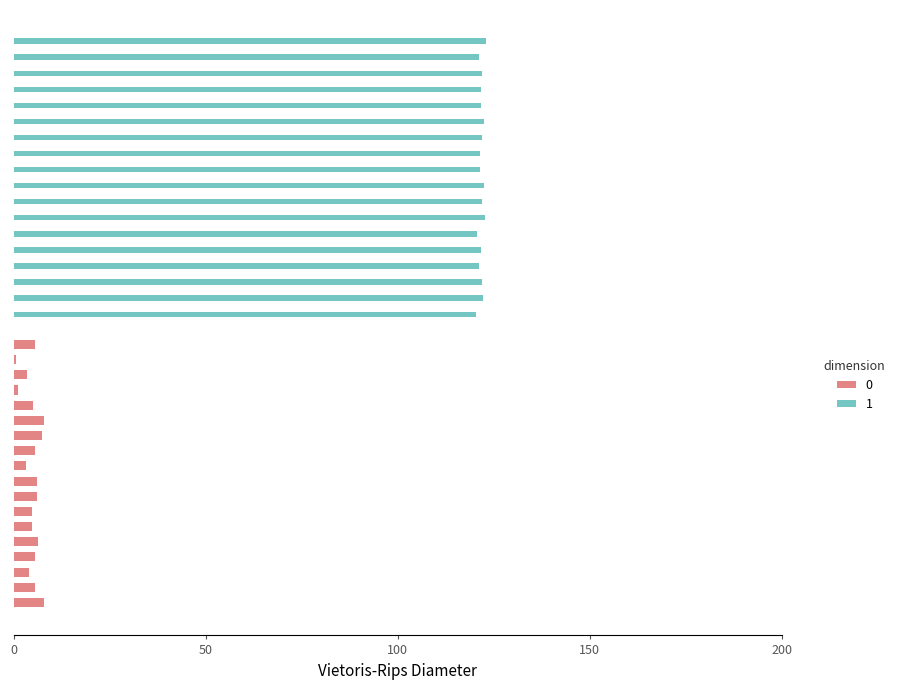

How many categories are shown in the chart?

18